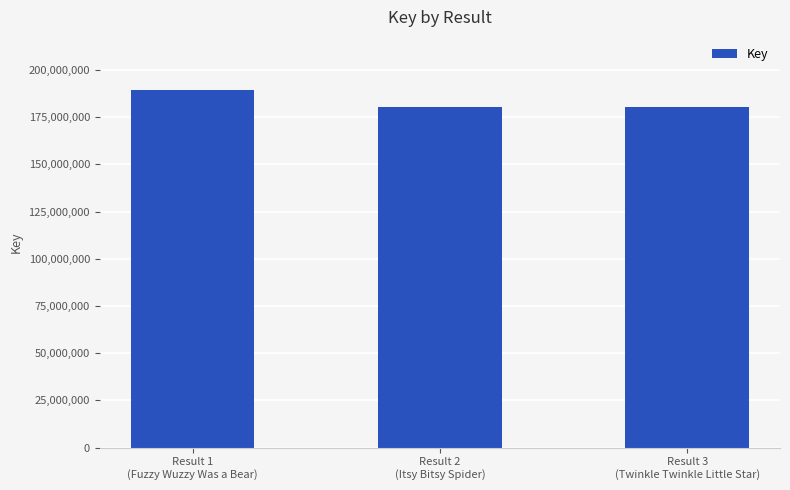

The chart shows a value of 180475476 at Result 2
(Itsy Bitsy Spider). True or false?

True